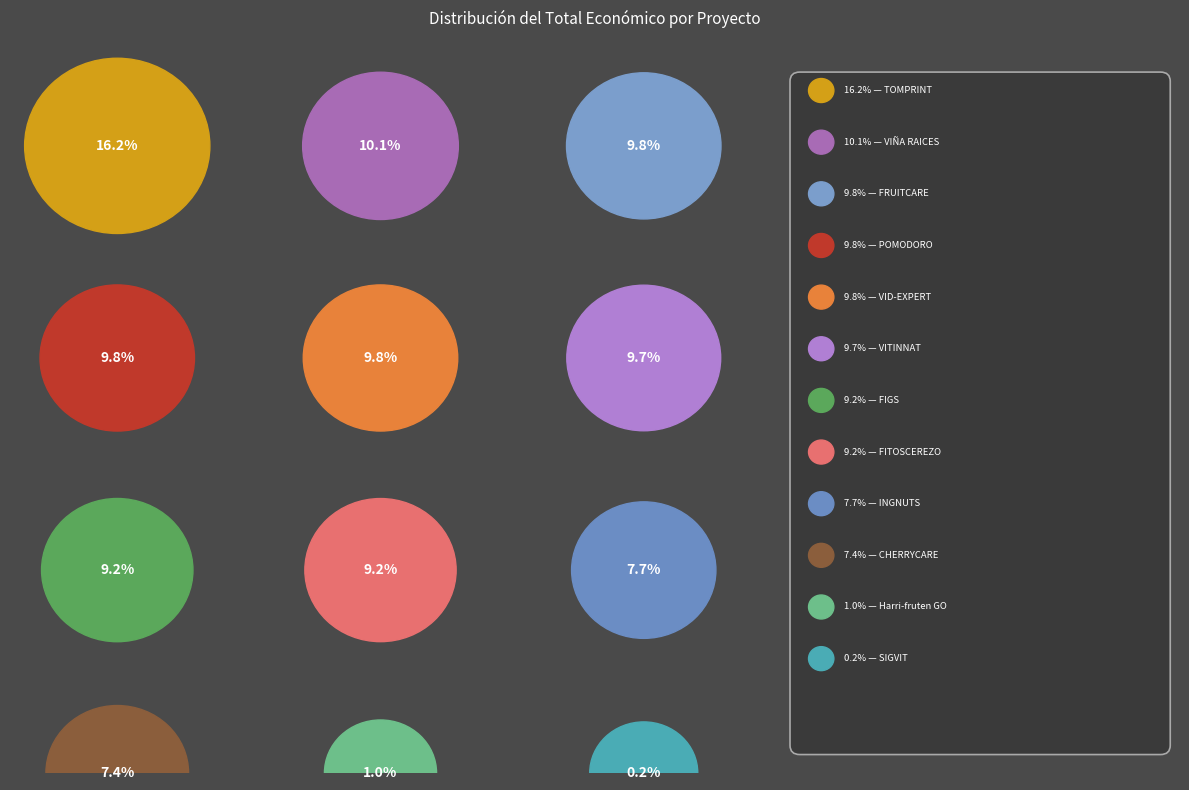

The POMODORO slice represents 4% of the pie. True or false?

False